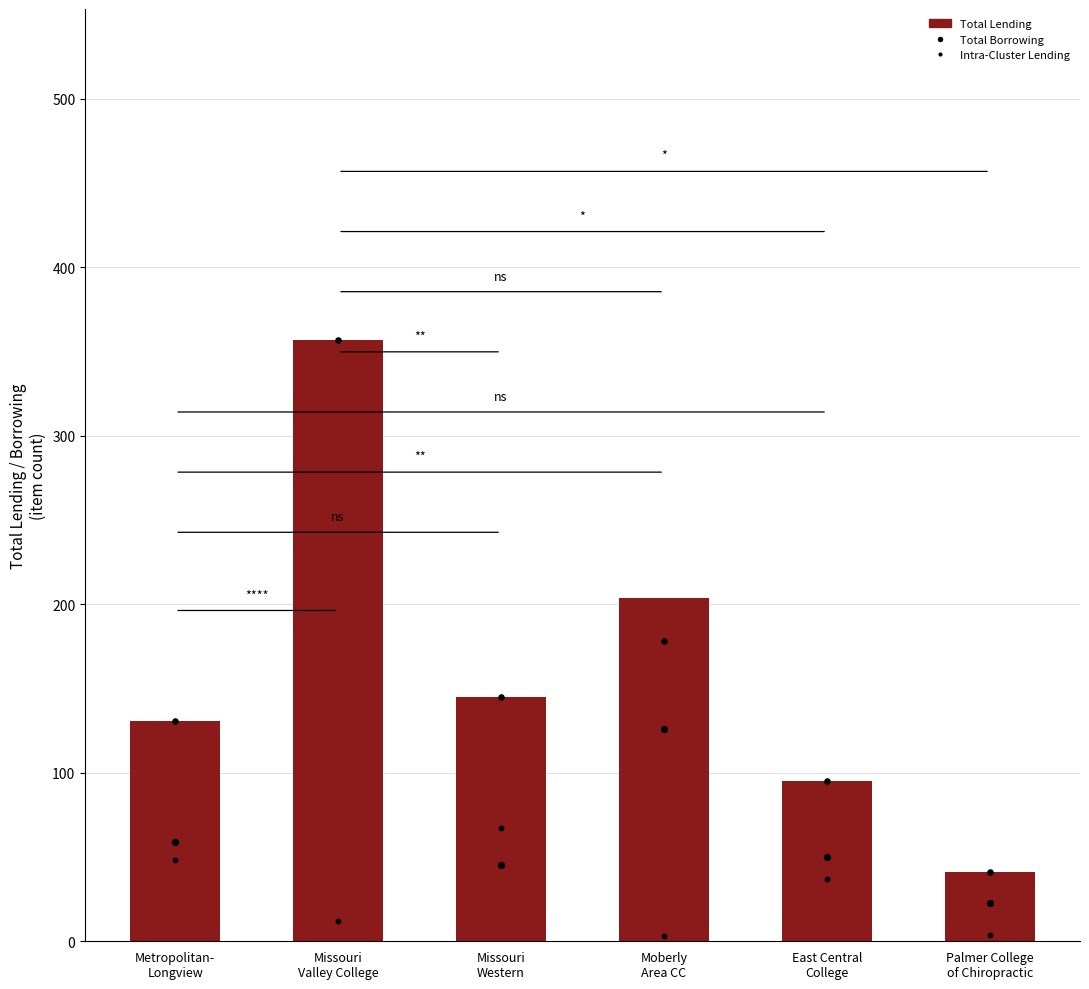

What is the total value across all series at Metropolitan-
Longview?

369